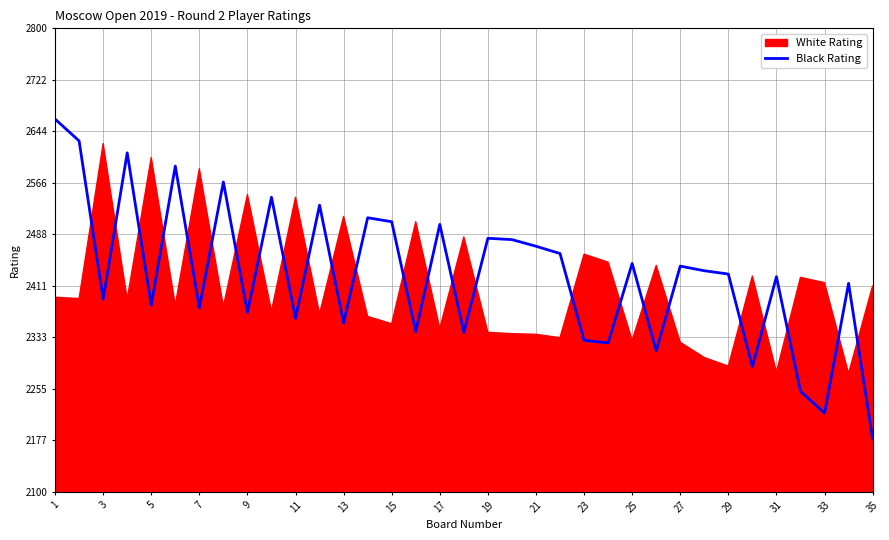

What is the minimum value for Black Rating?

2180